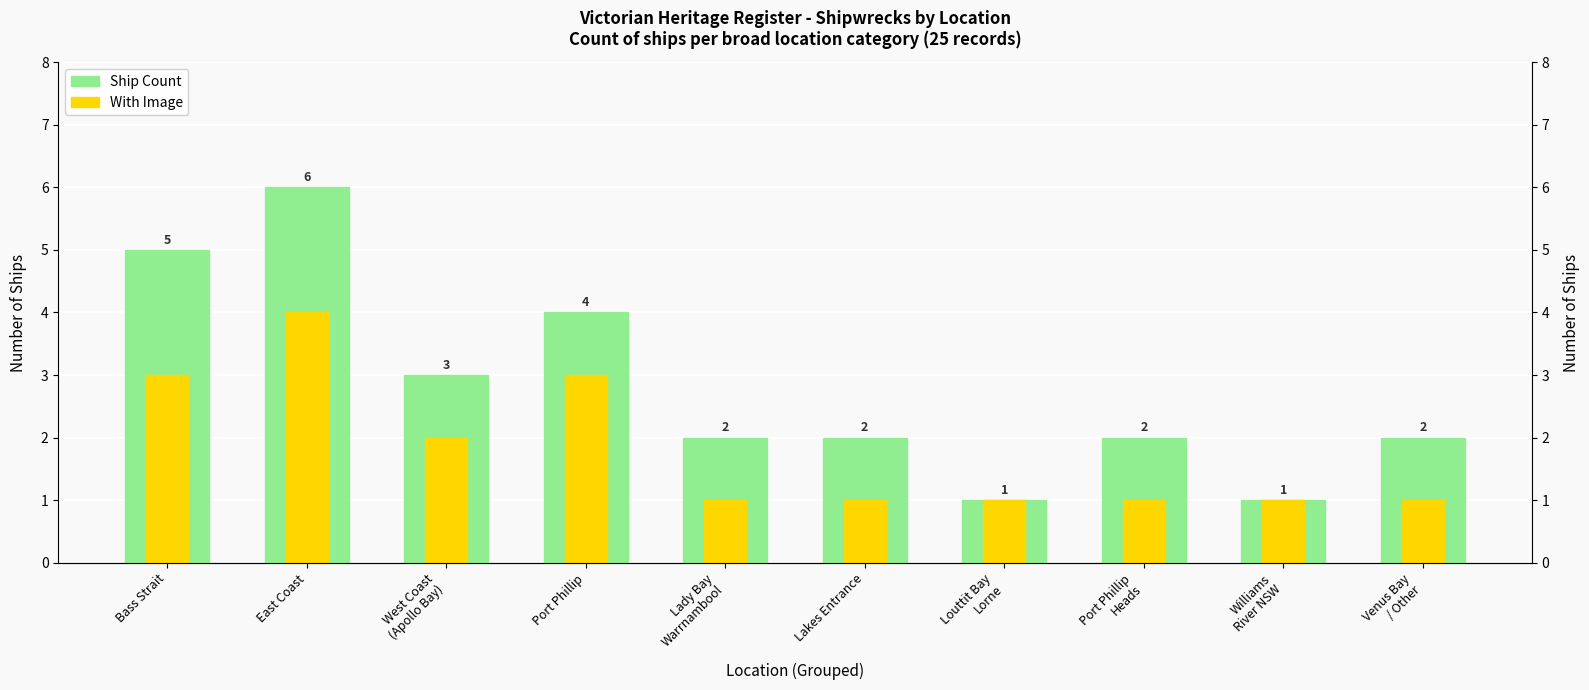

What are all the series names shown in the legend?

Ship Count, With Image